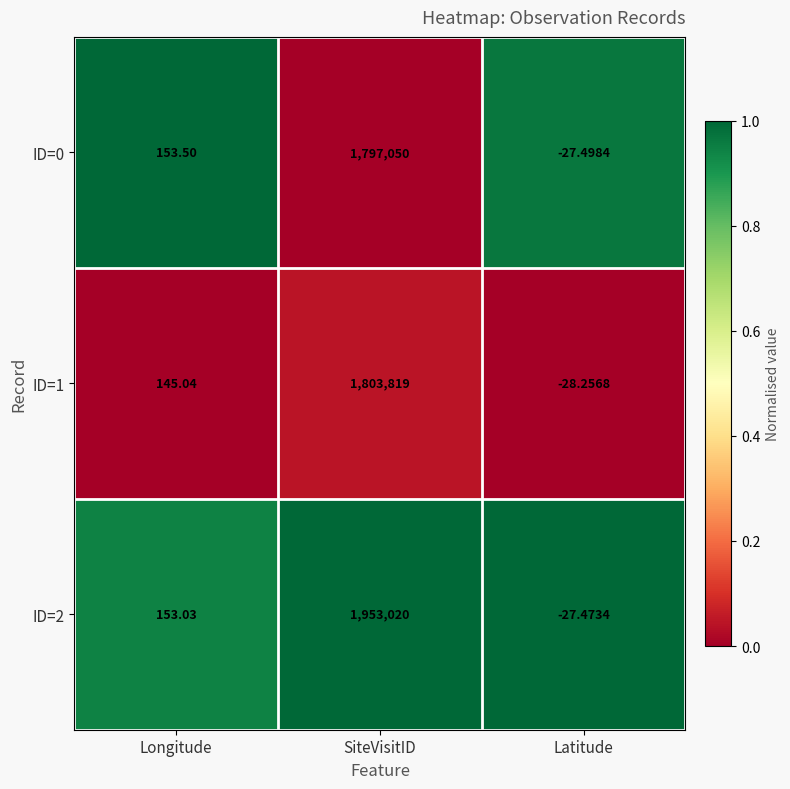

Is the value of ID=0 at Latitude greater than the value of ID=1 at SiteVisitID?

No